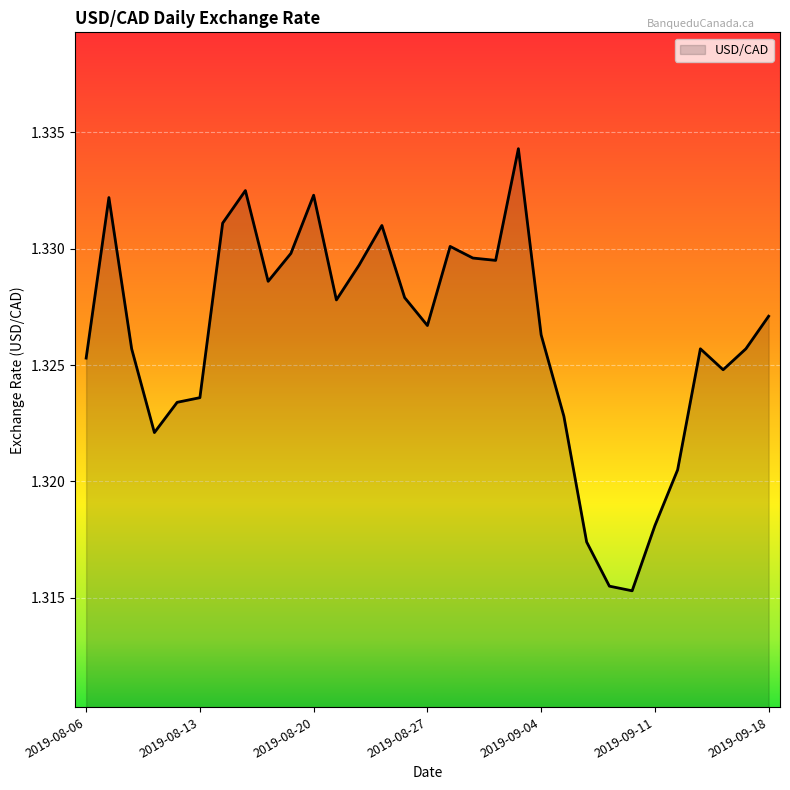

List the labels in order of value, largest first.

2019-09-03, 2019-08-15, 2019-08-20, 2019-08-07, 2019-08-14, 2019-08-23, 2019-08-28, 2019-08-19, 2019-08-29, 2019-08-30, 2019-08-22, 2019-08-16, 2019-08-26, 2019-08-21, 2019-09-18, 2019-08-27, 2019-09-04, 2019-08-08, 2019-09-13, 2019-09-17, 2019-08-06, 2019-09-16, 2019-08-13, 2019-08-12, 2019-09-05, 2019-08-09, 2019-09-12, 2019-09-11, 2019-09-06, 2019-09-09, 2019-09-10